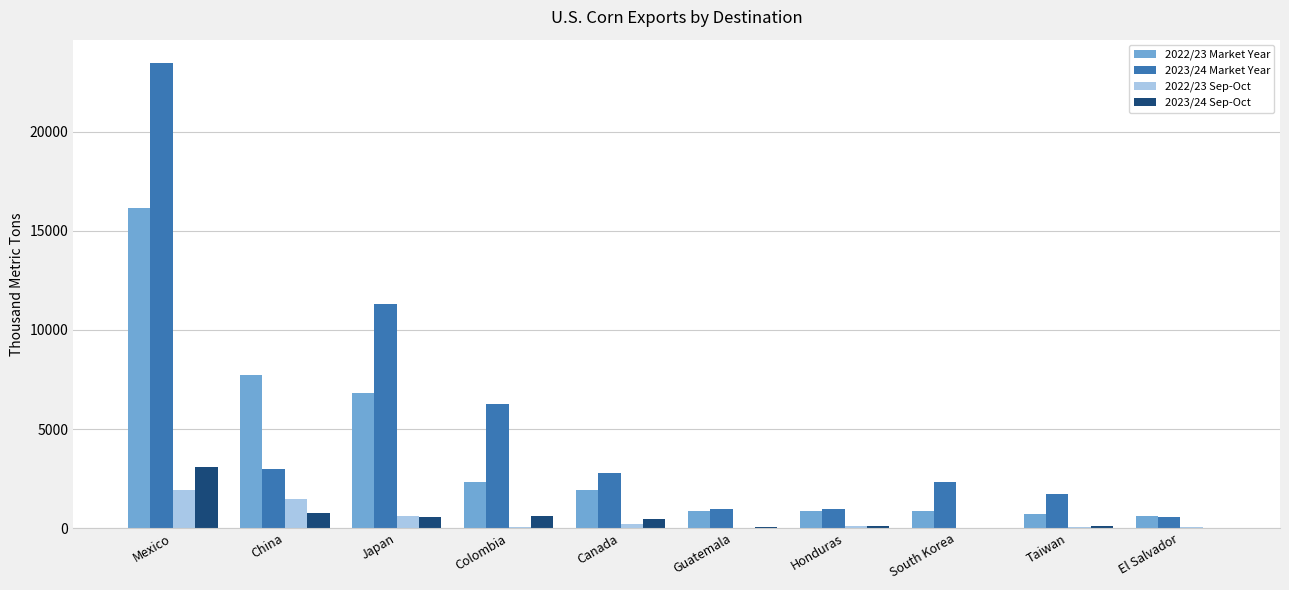

Is the value of 2022/23 Sep-Oct at Honduras greater than the value of 2023/24 Market Year at Canada?

No